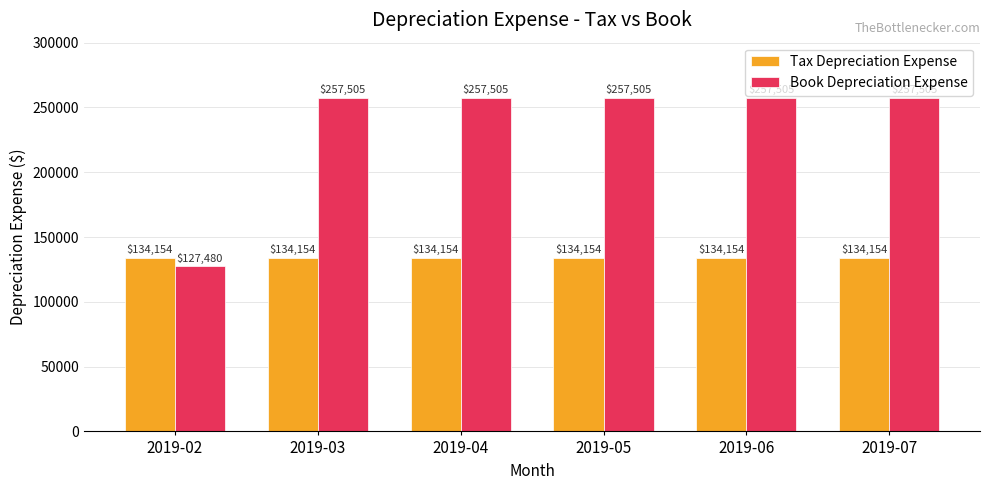

What is the total value across all series at 2019-07?

391659.1